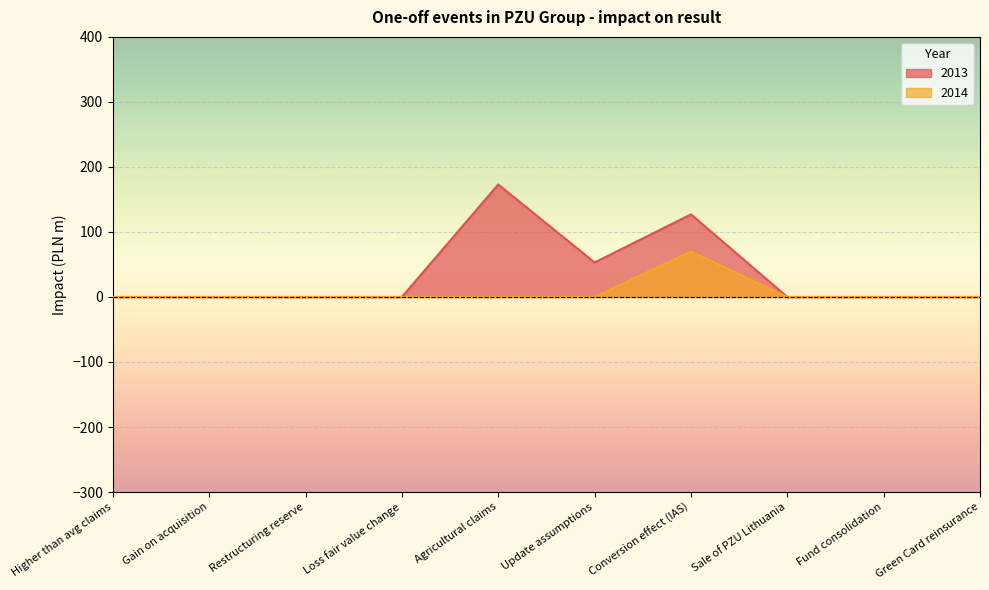

How many data points does each series have?

10